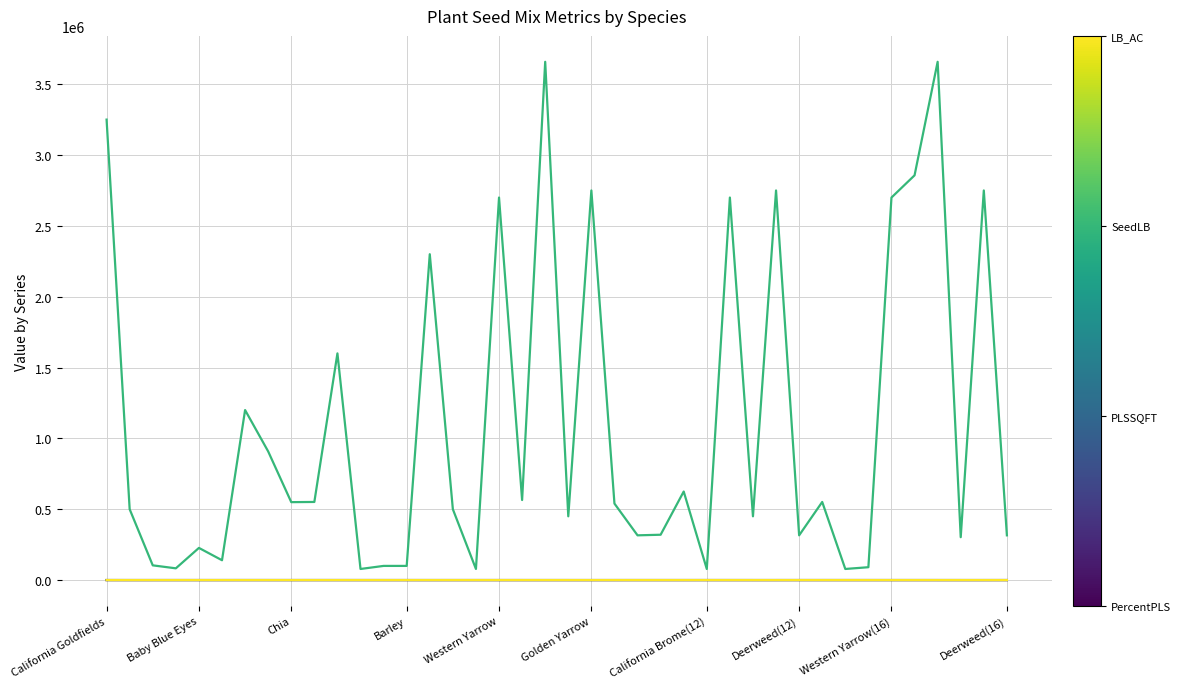

What is the maximum value shown in the chart?

3658000.0